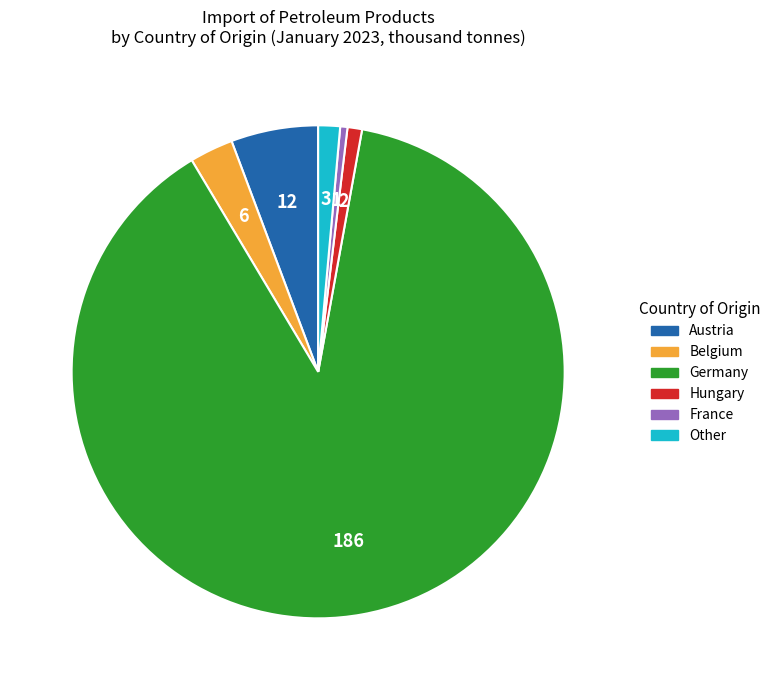

Does any single category account for the majority?

Yes